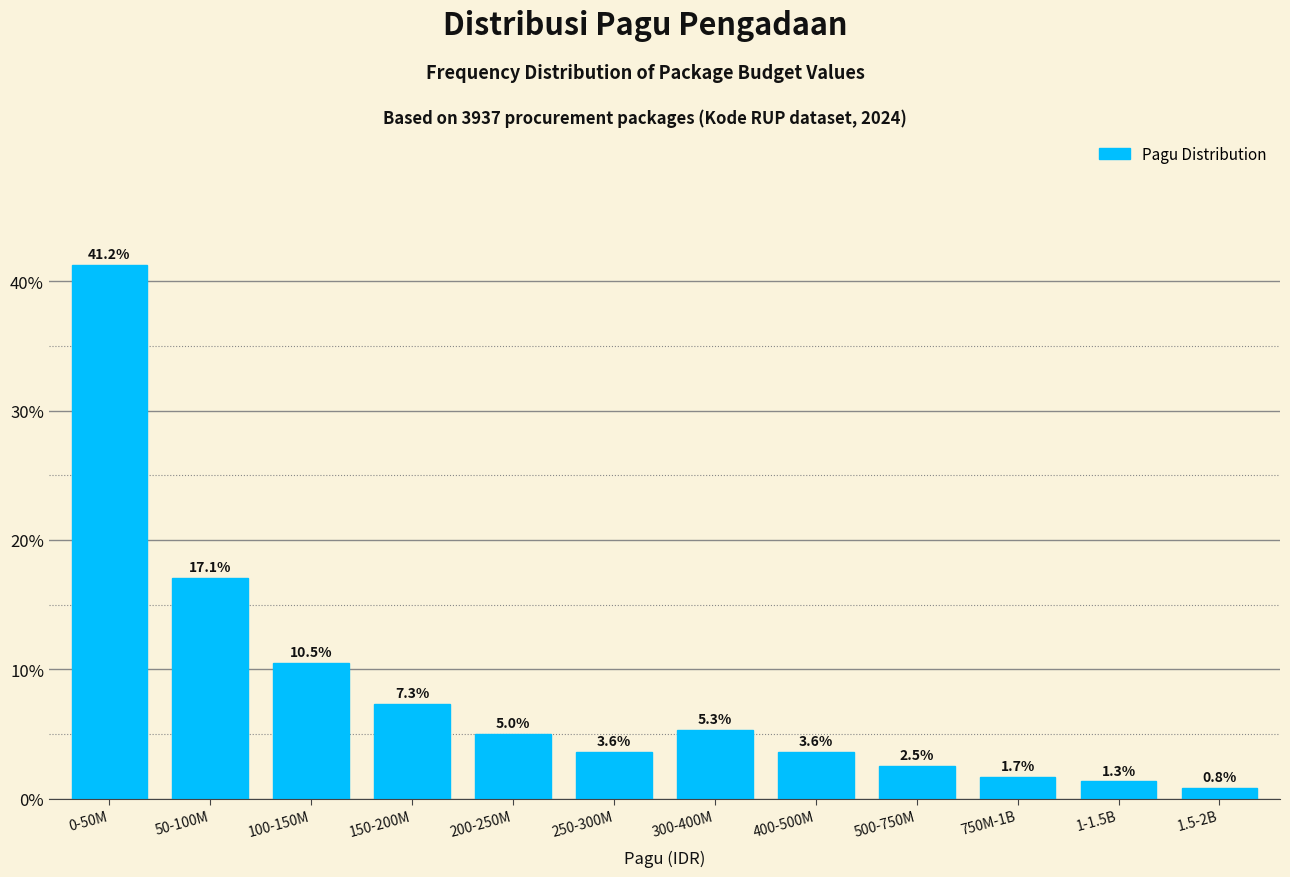

Reading left to right, what are all the values shown in this chart?

0-50M=41.2	50-100M=17.1	100-150M=10.5	150-200M=7.3	200-250M=5.0	250-300M=3.6	300-400M=5.3	400-500M=3.6	500-750M=2.5	750M-1B=1.7	1-1.5B=1.3	1.5-2B=0.8